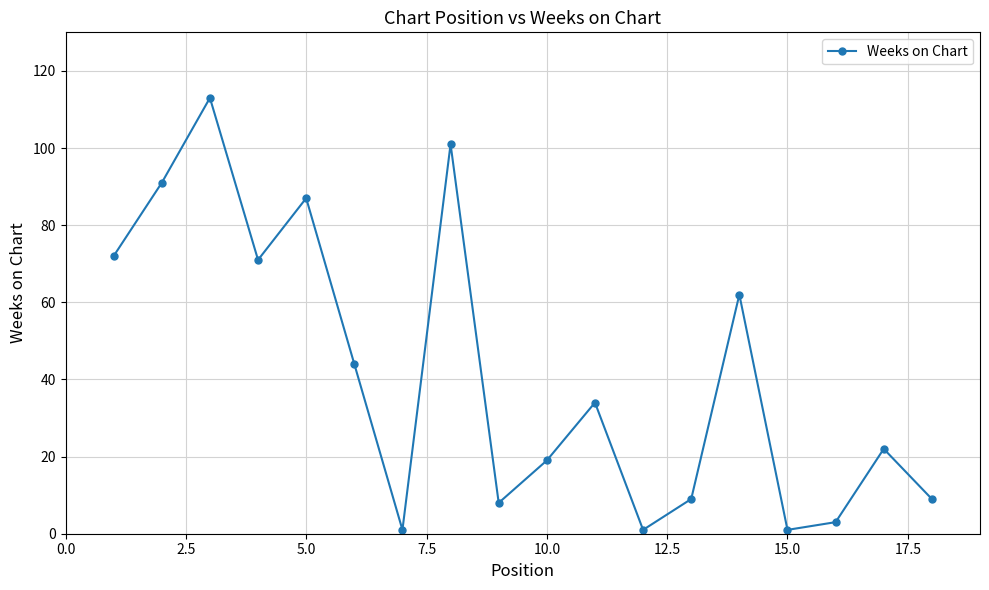

What is the value of the 14th point from the left?

62